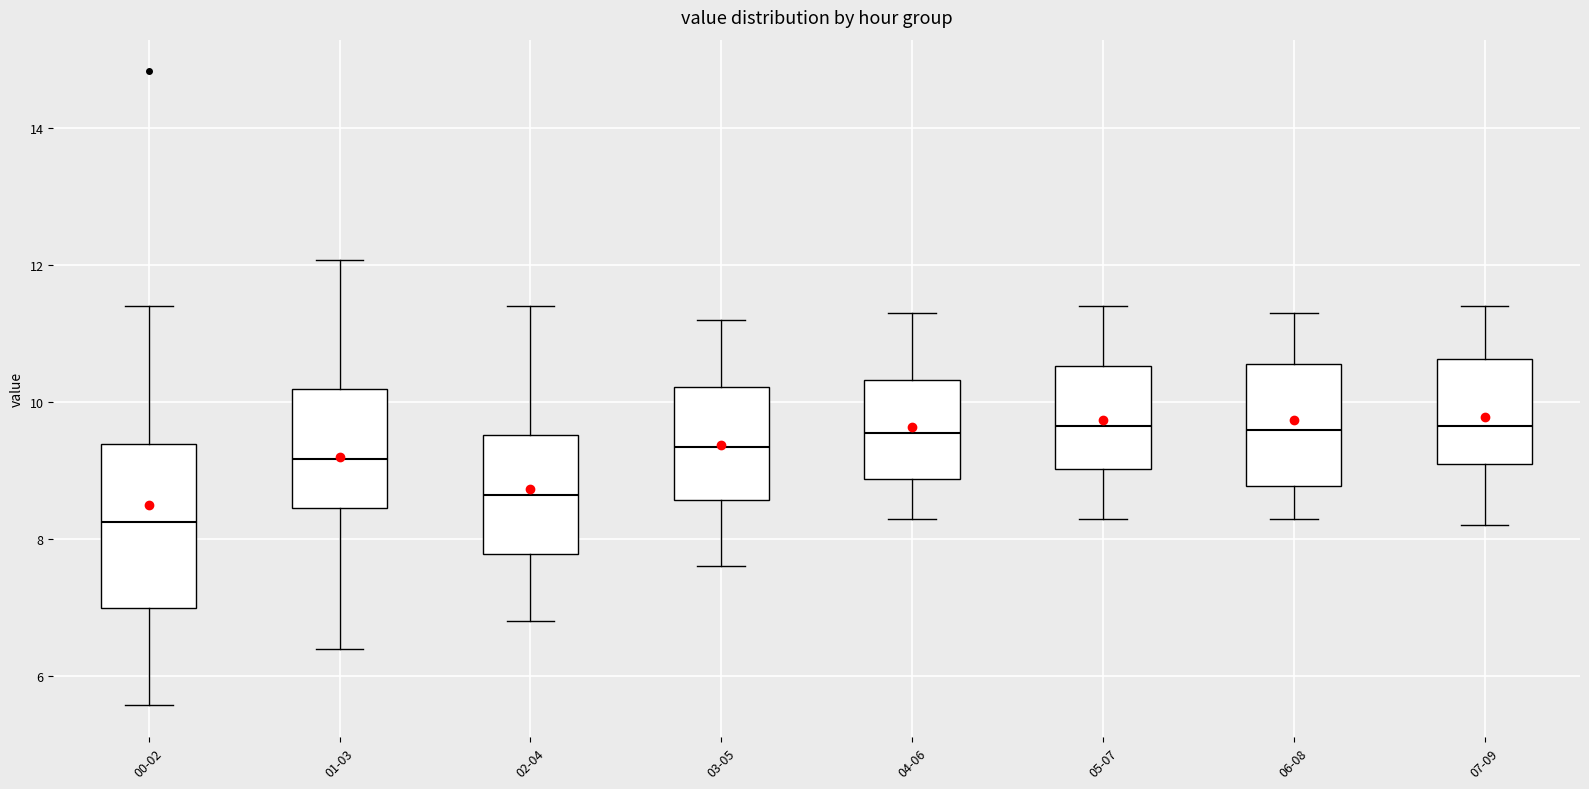

Where does the upper whisker of the box for 00-02 end on the y-axis? The values are not printed on the chart, so give them approximately, as read against the axis.

11.4